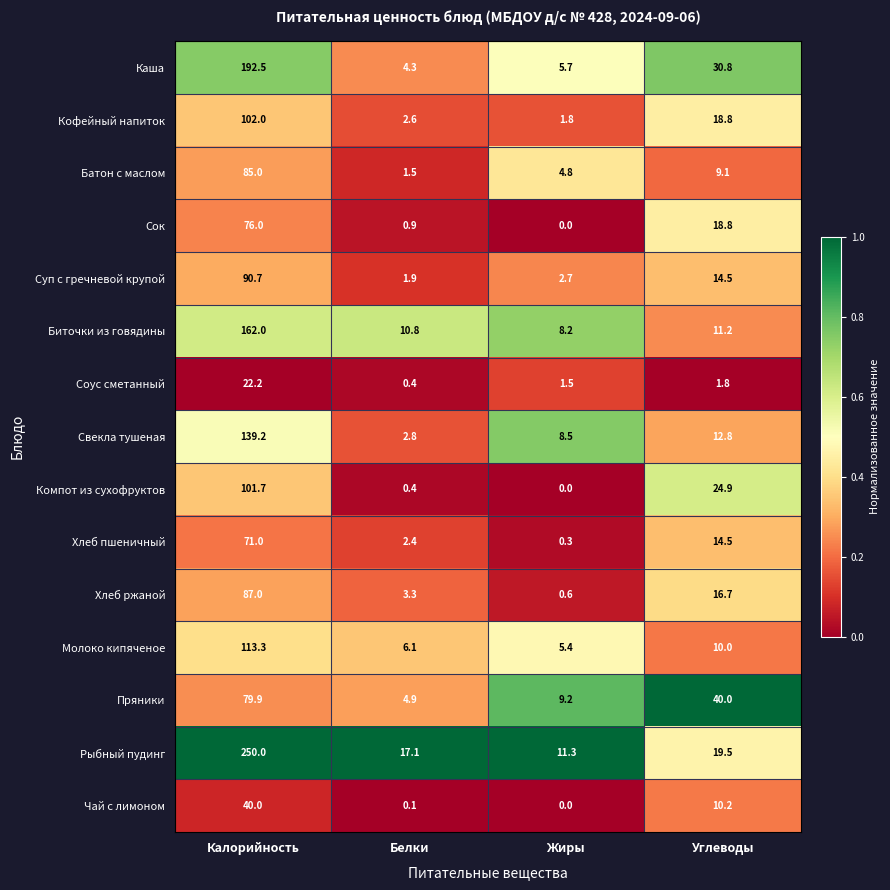

List the labels in order of Биточки из говядины value, largest first.

Калорийность, Углеводы, Белки, Жиры